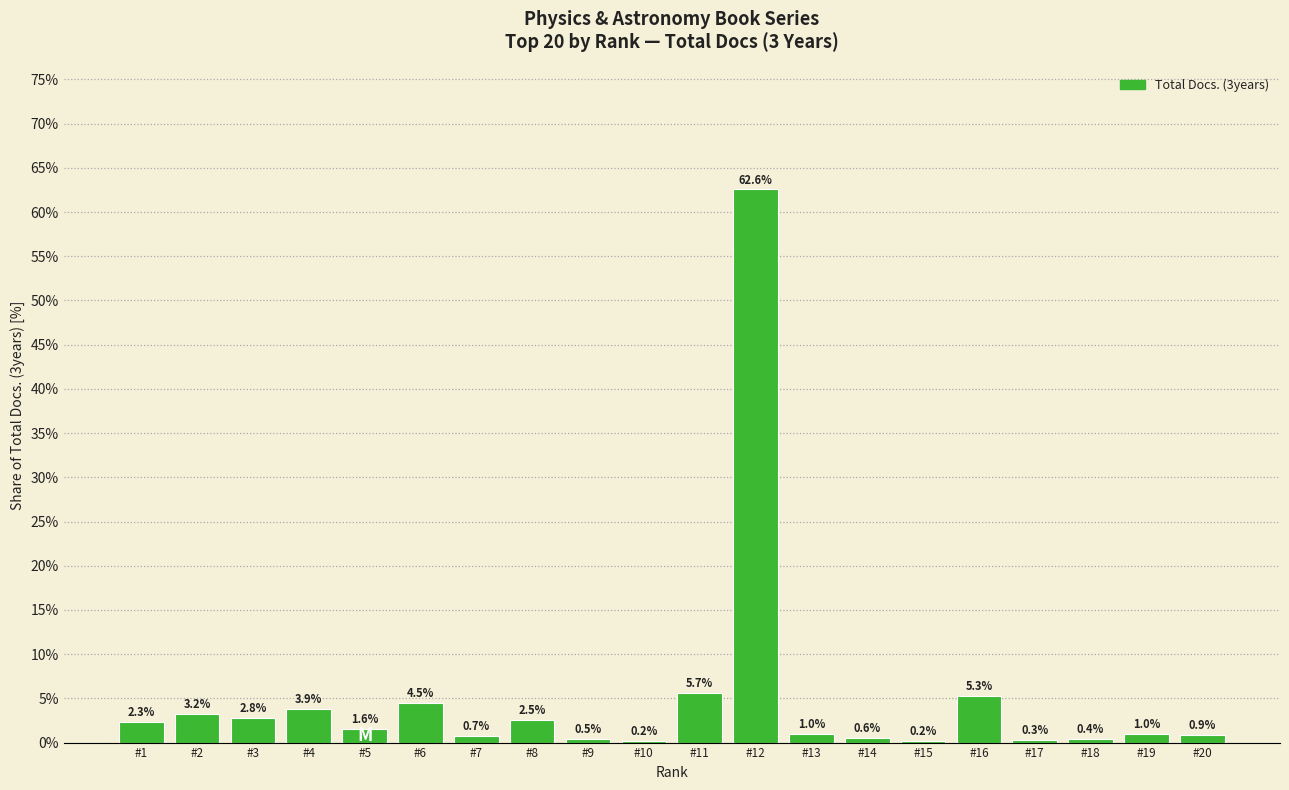

What is the change in value from #4 to #14?

-3.3